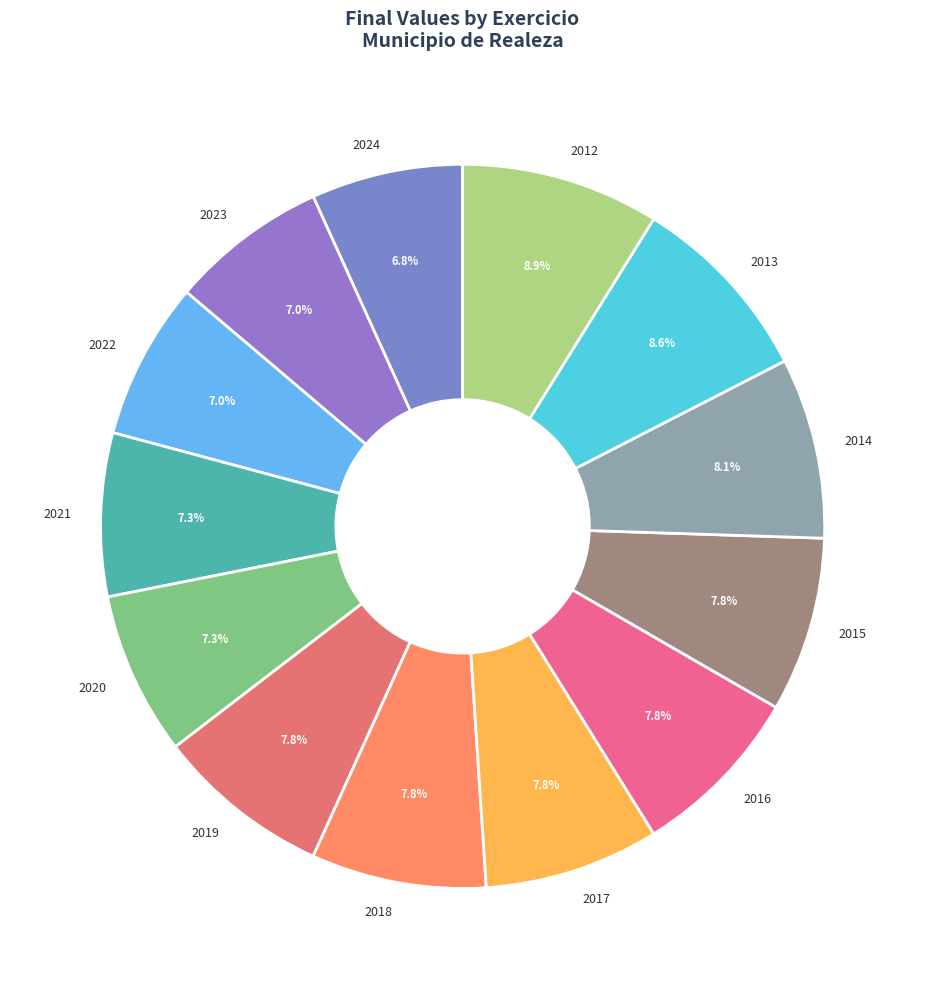

How many slices are in this pie chart?

13